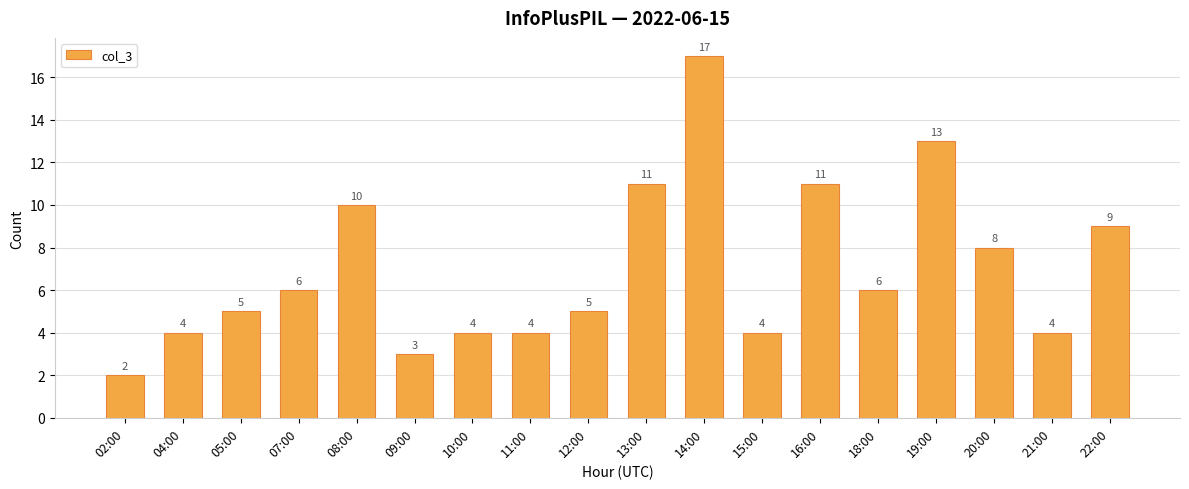

What is the difference between the maximum and second lowest values?

14